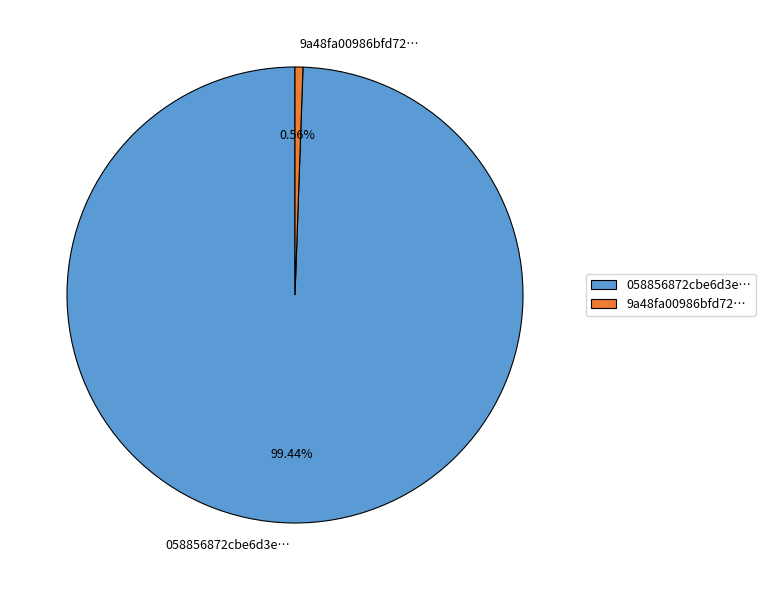

How many segments does this pie chart have?

2